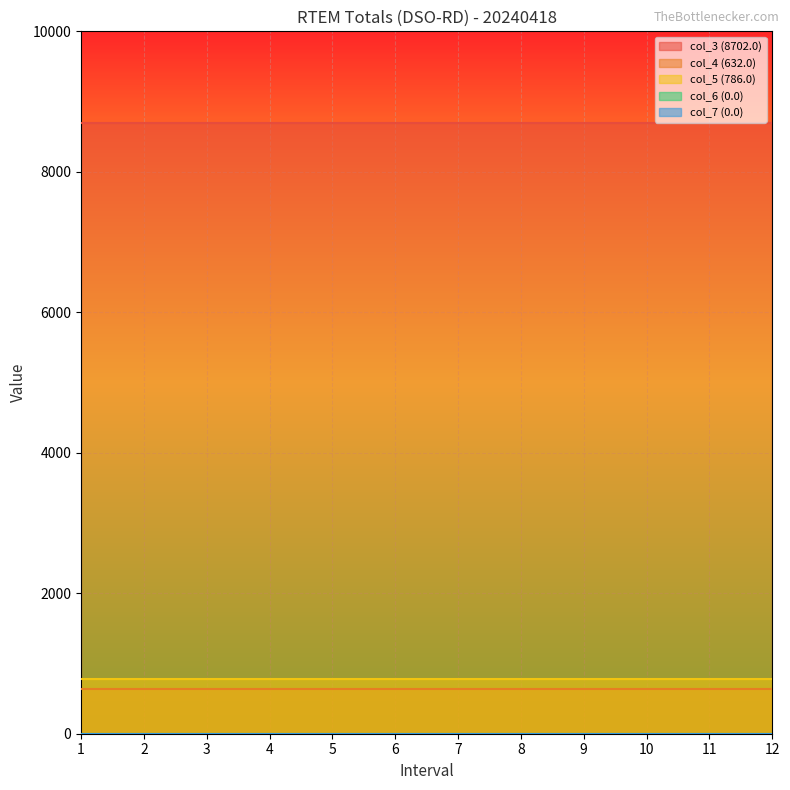

How many lines are shown in the chart?

5